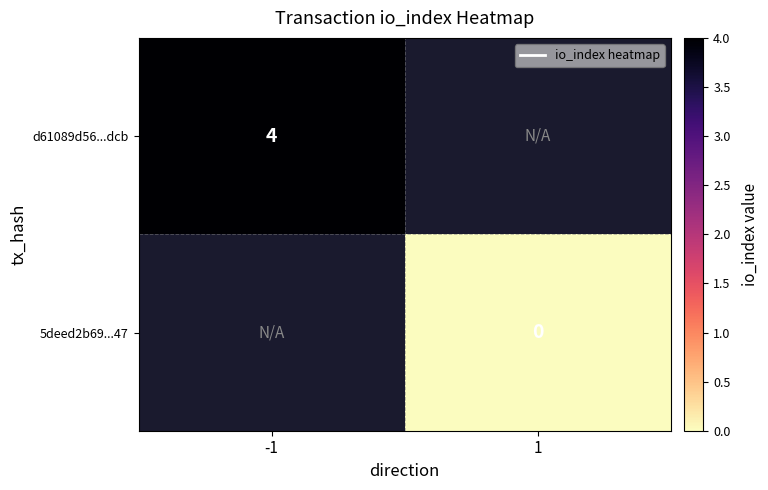

The value of d61089d56...dcb at -1 is 2. True or false?

False